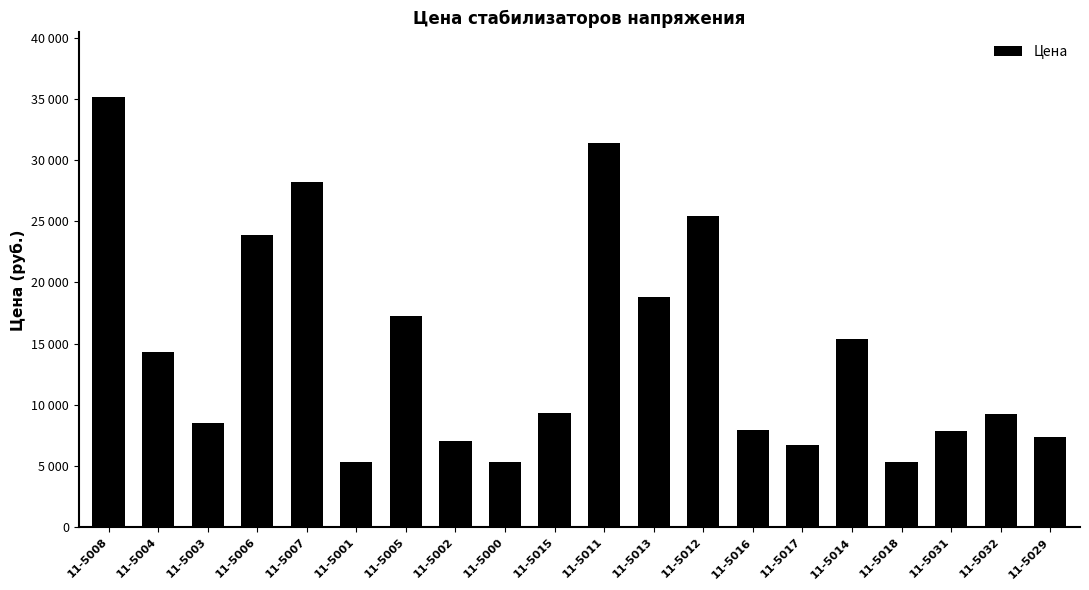

What is the average value?

14490.1